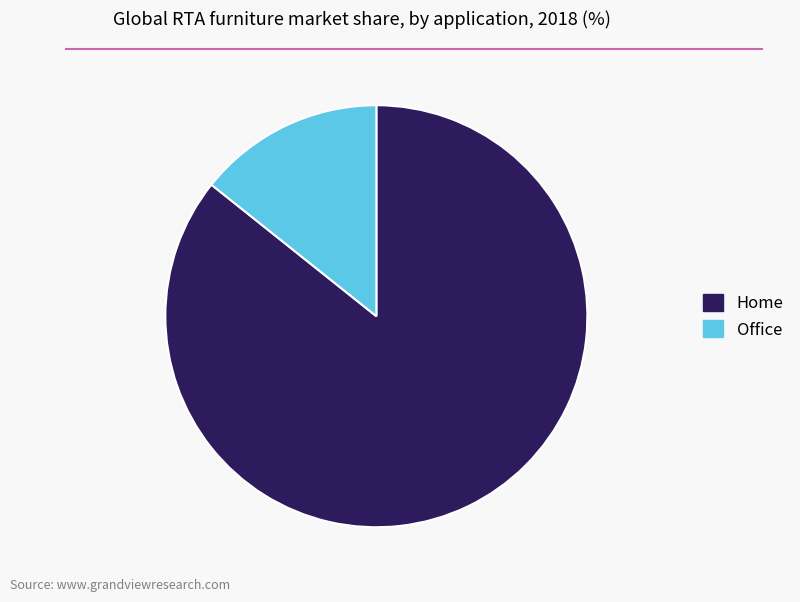

Rank the categories by value from highest to lowest.

Home, Office